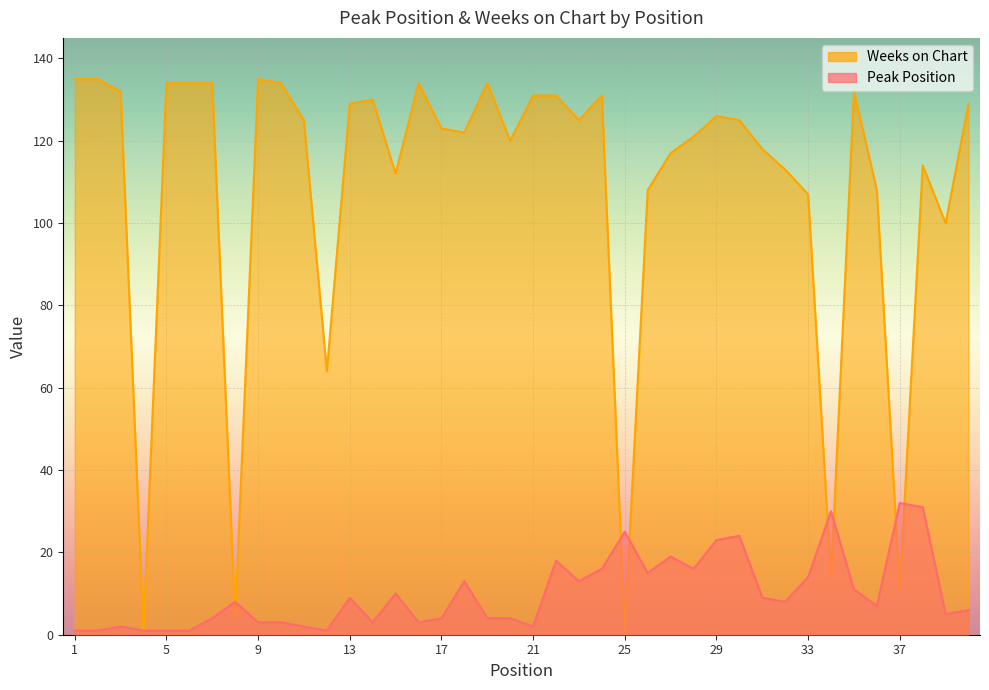

Between 6 and 4, which is larger?

6